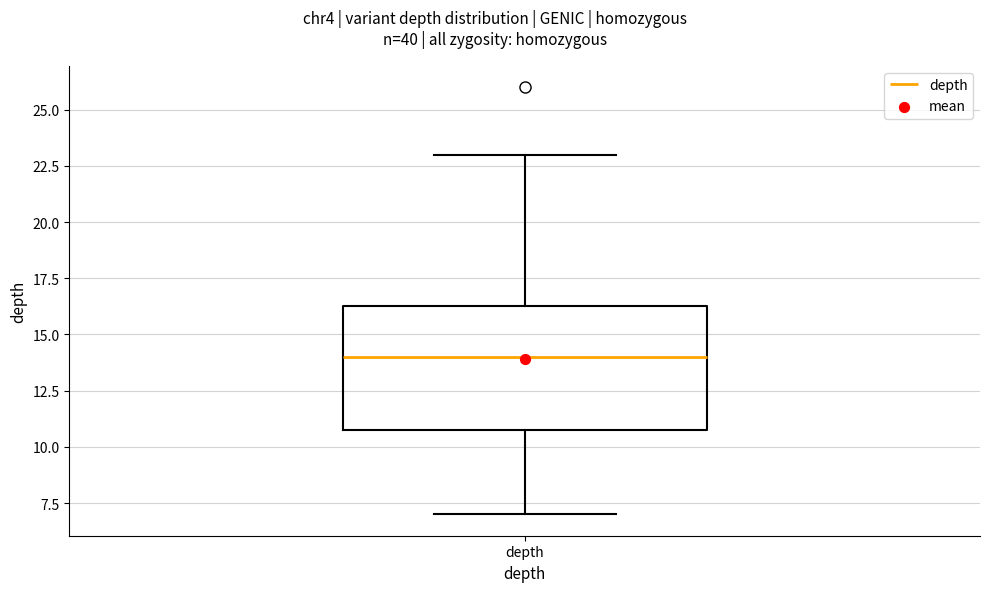

Where does the lower whisker of the box for depth end on the y-axis? The values are not printed on the chart, so give them approximately, as read against the axis.

7.0